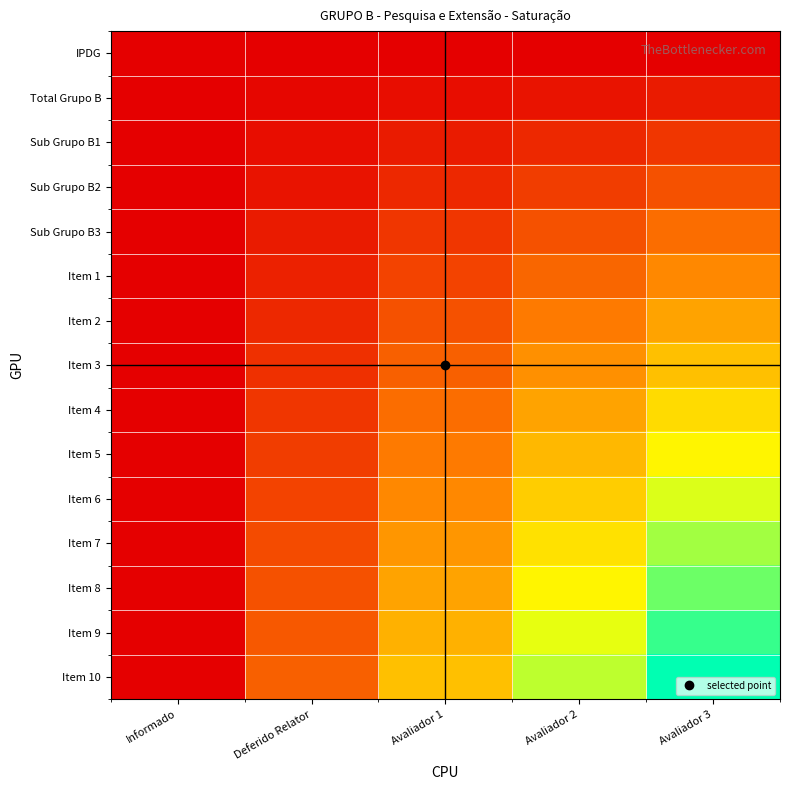

What is the spread (max minus min) of values at Avaliador 1?

0.5